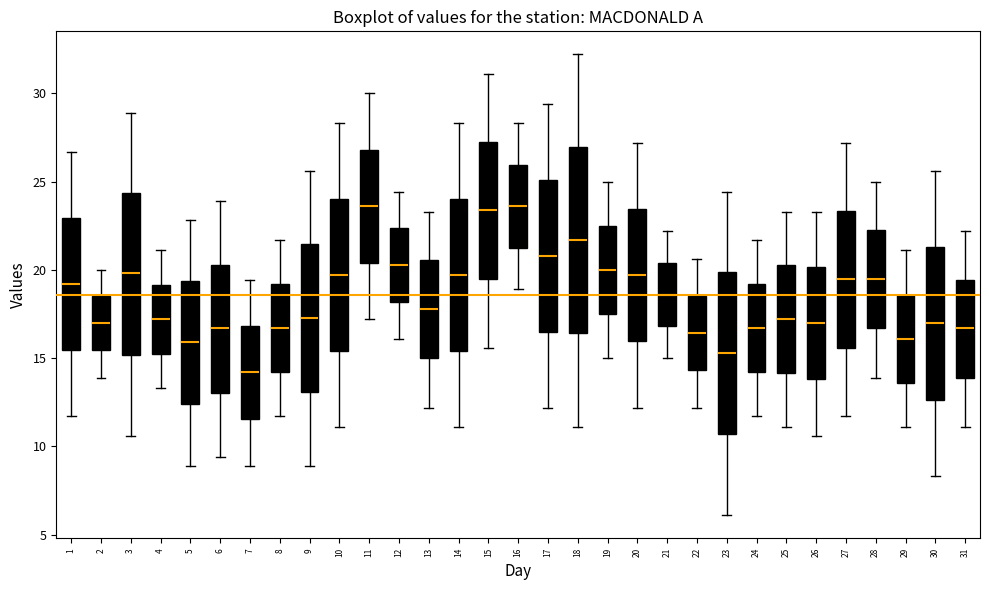

Reading left to right, read every box against the y-axis: the position of its median line, the range the box covers, and the ends of its whiskers. The values are not printed on the chart, so give them approximately, as read against the axis.

1: median 19.0, box 15.5 to 23.0, whiskers 11.5 to 26.5
2: median 17.0, box 15.5 to 18.5, whiskers 14.0 to 20.0
3: median 20.0, box 15.0 to 24.5, whiskers 10.5 to 29.0
4: median 17.0, box 15.5 to 19.0, whiskers 13.5 to 21.0
5: median 16.0, box 12.5 to 19.5, whiskers 9.0 to 23.0
6: median 16.5, box 13.0 to 20.5, whiskers 9.5 to 24.0
7: median 14.0, box 11.5 to 17.0, whiskers 9.0 to 19.5
8: median 16.5, box 14.0 to 19.0, whiskers 11.5 to 21.5
9: median 17.5, box 13.0 to 21.5, whiskers 9.0 to 25.5
10: median 19.5, box 15.5 to 24.0, whiskers 11.0 to 28.5
11: median 23.5, box 20.5 to 27.0, whiskers 17.0 to 30.0
12: median 20.5, box 18.0 to 22.5, whiskers 16.0 to 24.5
13: median 18.0, box 15.0 to 20.5, whiskers 12.0 to 23.5
14: median 19.5, box 15.5 to 24.0, whiskers 11.0 to 28.5
15: median 23.5, box 19.5 to 27.5, whiskers 15.5 to 31.0
16: median 23.5, box 21.5 to 26.0, whiskers 19.0 to 28.5
17: median 21.0, box 16.5 to 25.0, whiskers 12.0 to 29.5
18: median 21.5, box 16.5 to 27.0, whiskers 11.0 to 32.0
19: median 20.0, box 17.5 to 22.5, whiskers 15.0 to 25.0
20: median 19.5, box 16.0 to 23.5, whiskers 12.0 to 27.0
21: median 18.5, box 17.0 to 20.5, whiskers 15.0 to 22.0
22: median 16.5, box 14.5 to 18.5, whiskers 12.0 to 20.5
23: median 15.5, box 10.5 to 20.0, whiskers 6.0 to 24.5
24: median 16.5, box 14.0 to 19.0, whiskers 11.5 to 21.5
25: median 17.0, box 14.0 to 20.5, whiskers 11.0 to 23.5
26: median 17.0, box 14.0 to 20.0, whiskers 10.5 to 23.5
27: median 19.5, box 15.5 to 23.5, whiskers 11.5 to 27.0
28: median 19.5, box 16.5 to 22.5, whiskers 14.0 to 25.0
29: median 16.0, box 13.5 to 18.5, whiskers 11.0 to 21.0
30: median 17.0, box 12.5 to 21.5, whiskers 8.5 to 25.5
31: median 16.5, box 14.0 to 19.5, whiskers 11.0 to 22.0